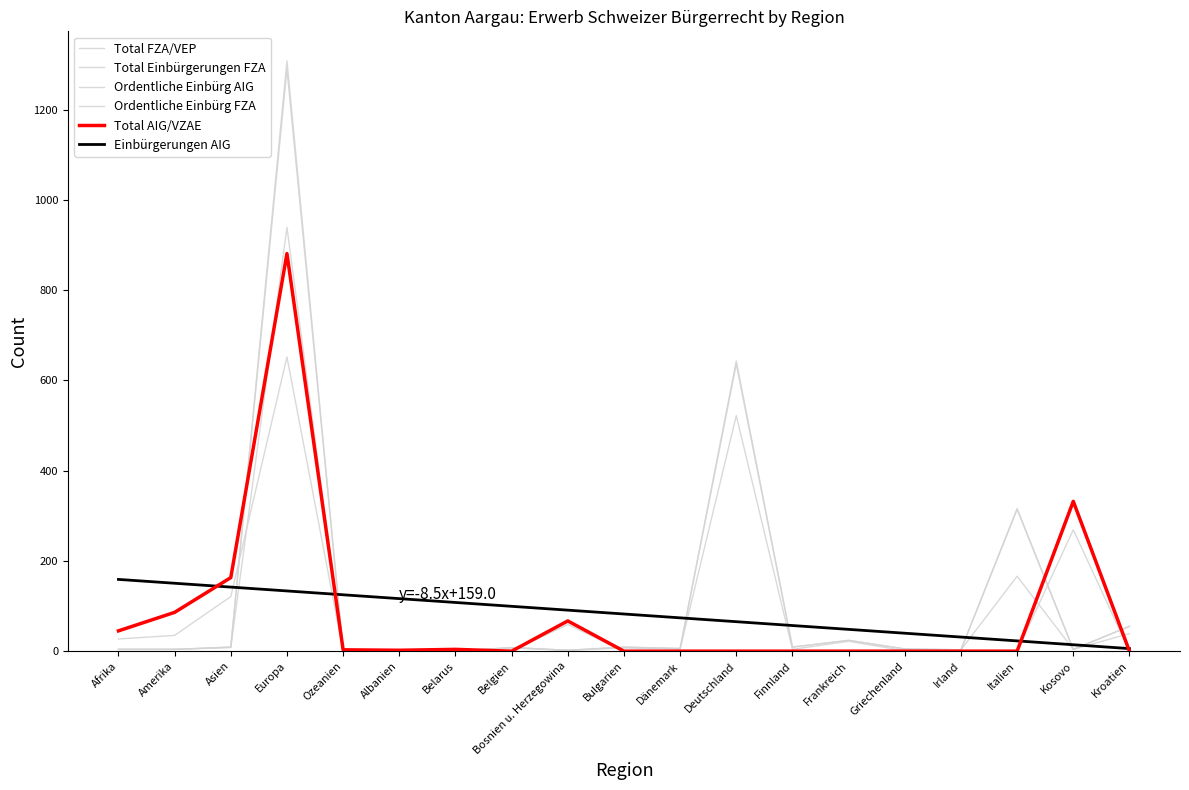

What is the sum of the Total FZA/VEP values at Irland and Griechenland?

8.0